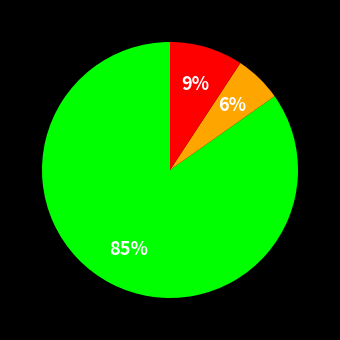

To the nearest percent, what is the average slice percentage?

33%